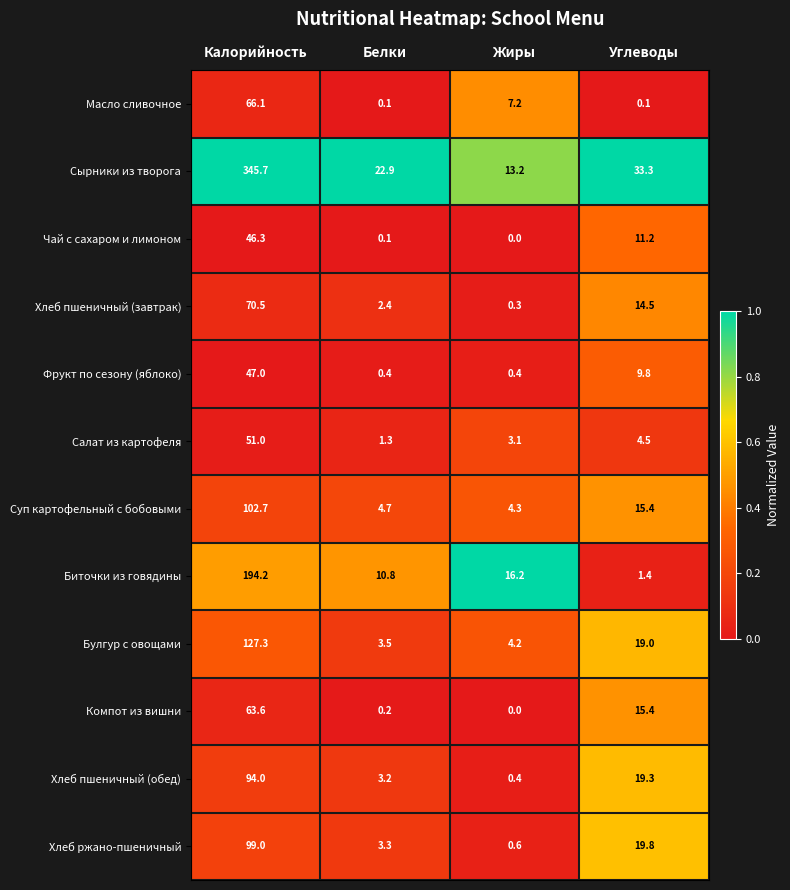

Rank the categories by Хлеб пшеничный (завтрак) value from lowest to highest.

Жиры, Белки, Углеводы, Калорийность